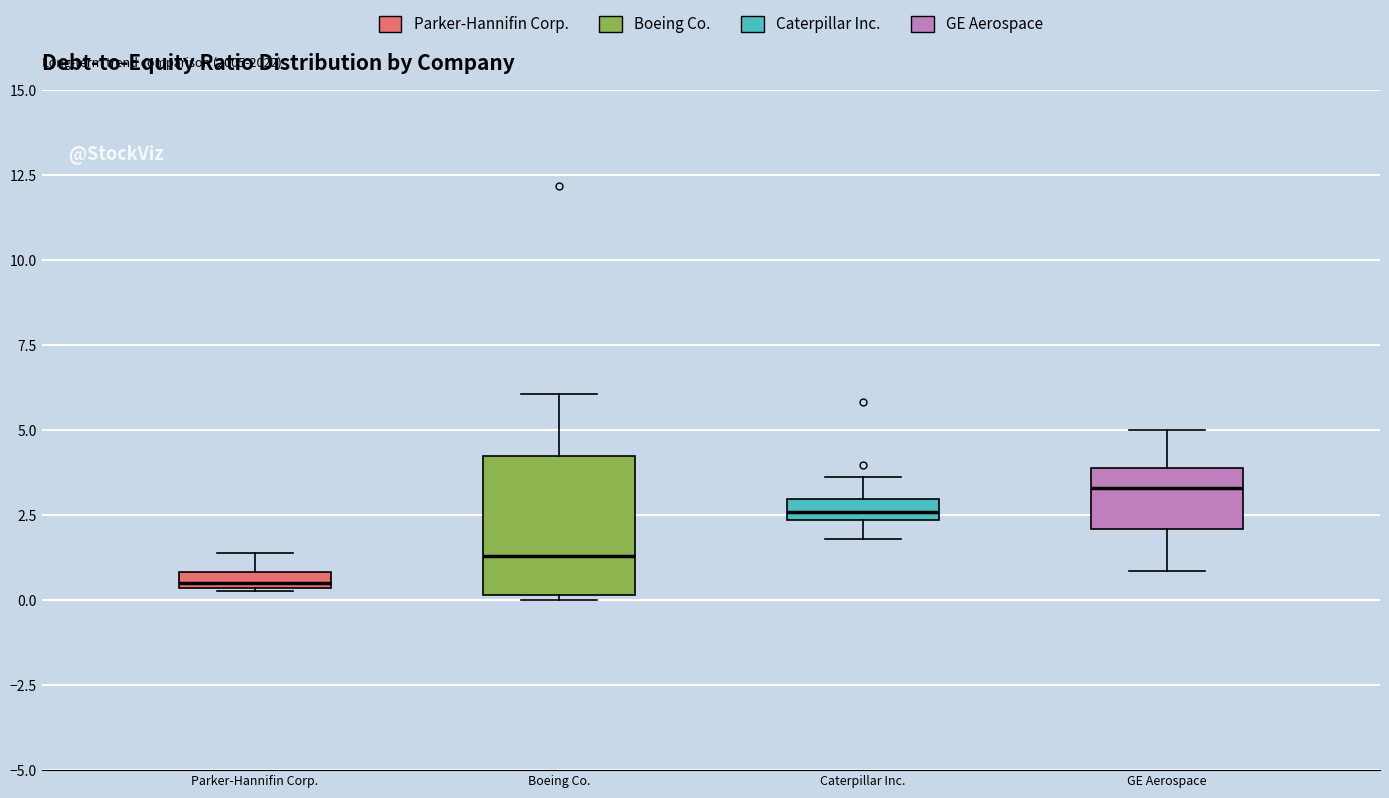

Which box's median line is the lowest?

Parker-Hannifin Corp.